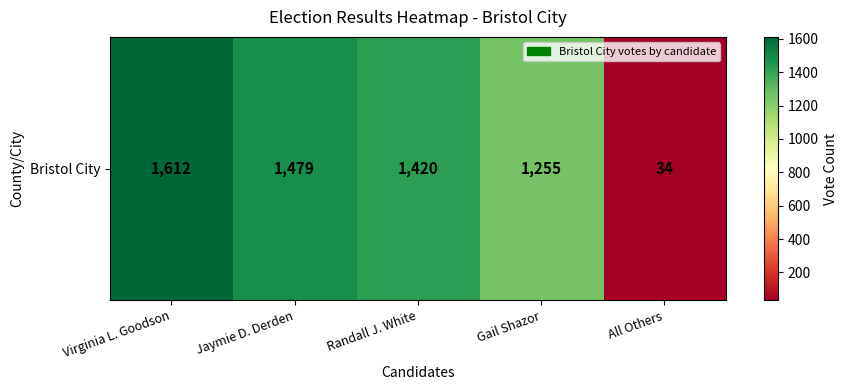

At which category does the chart reach its minimum across all series?

All Others